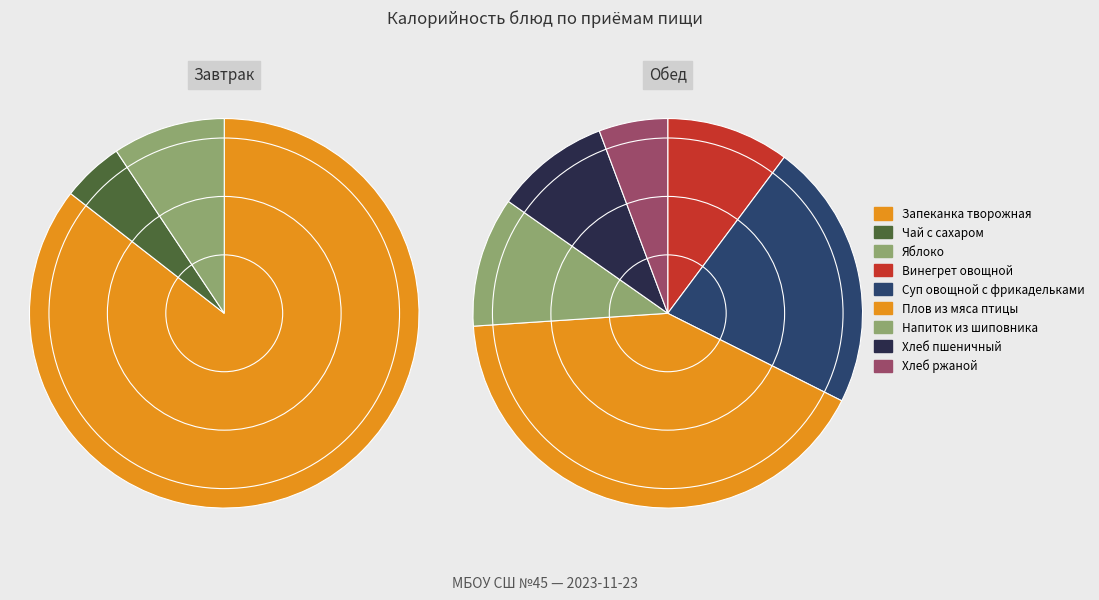

Which has a higher value, Запеканка творожная or Яблоко?

Запеканка творожная